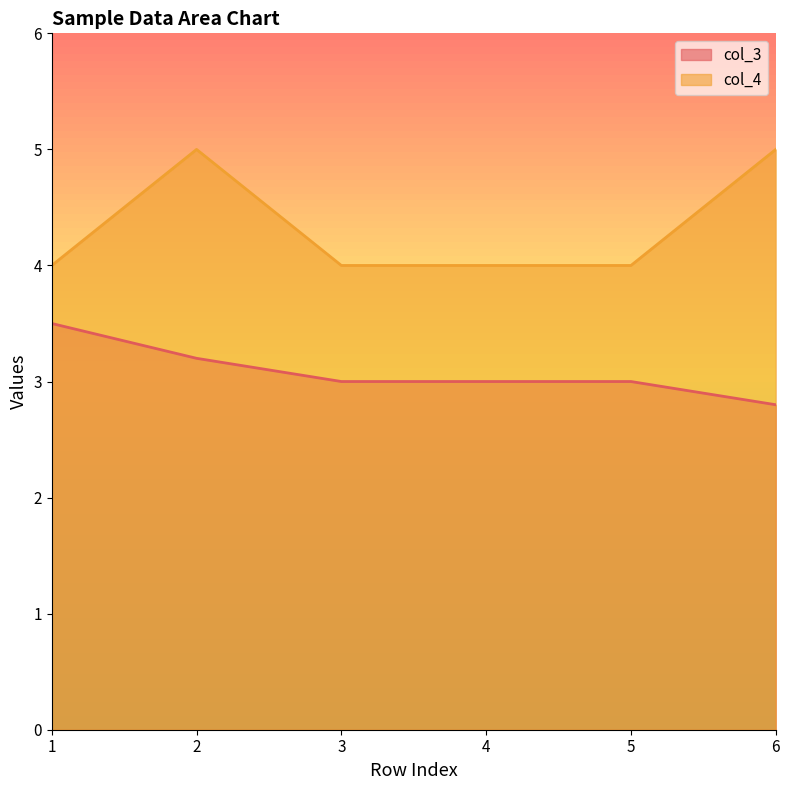

What is the difference between the second highest and minimum values in the col_3 series?

0.4